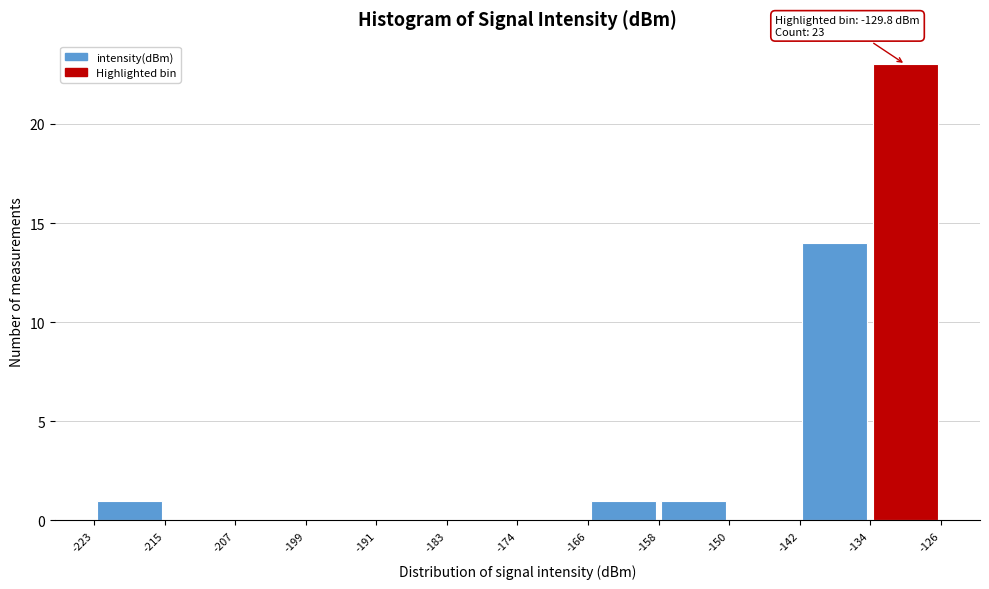

Over which range of the x-axis is the bar tallest?

-134 to -126